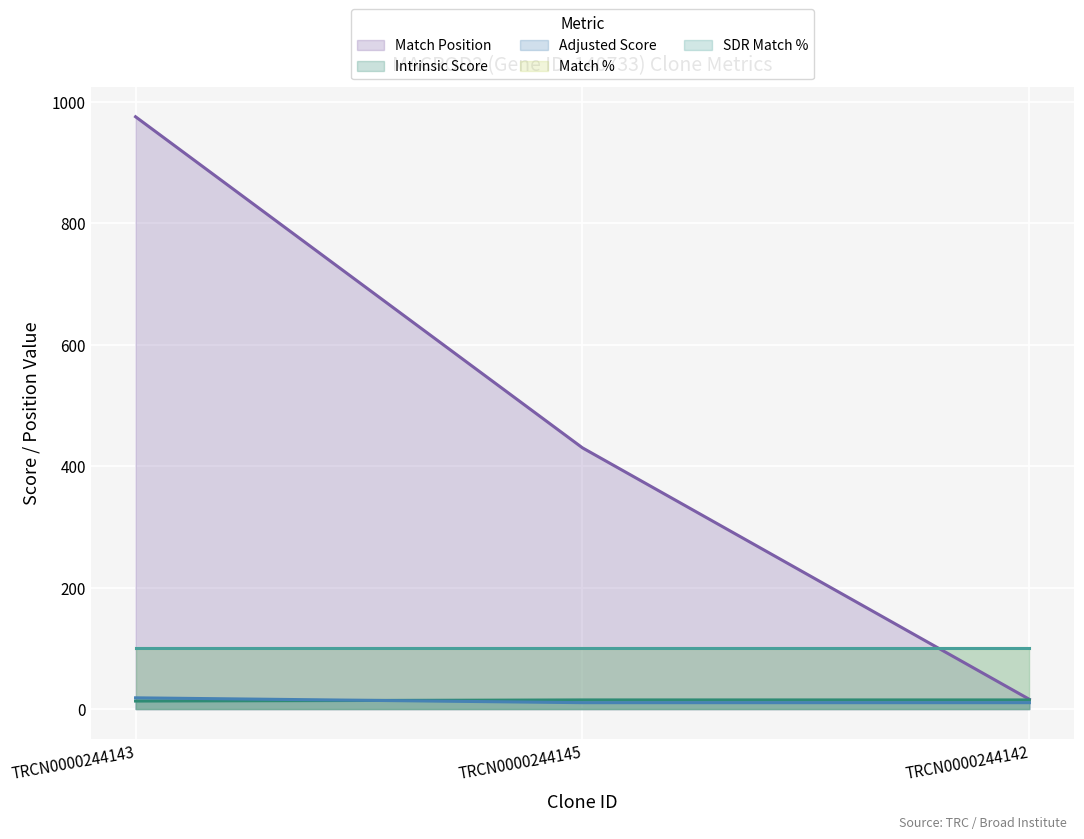

Between TRCN0000244143 and TRCN0000244145, which is larger?

TRCN0000244143